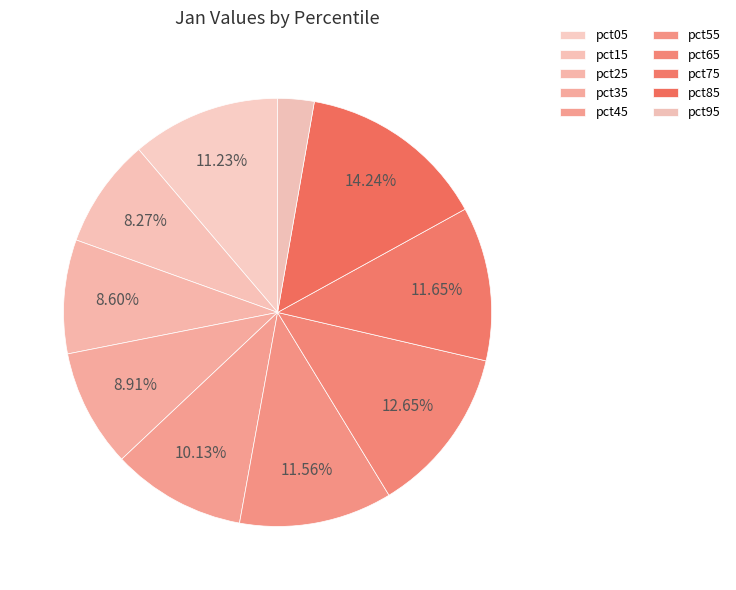

True or false: pct05 accounts for 11% of the total.

True